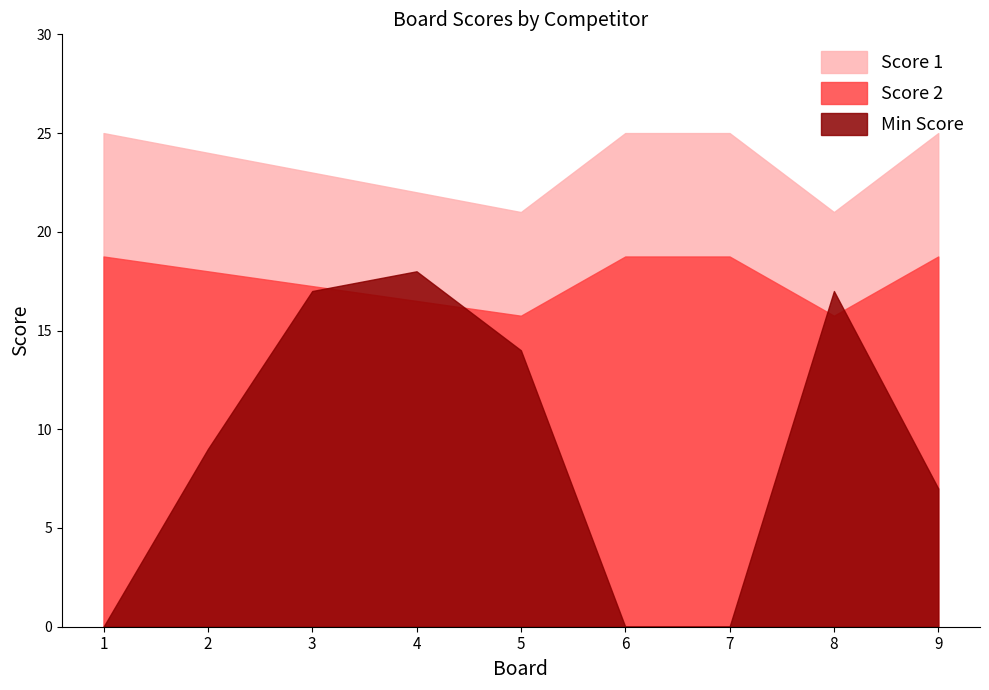

What is the minimum value for Score 1?

21.0